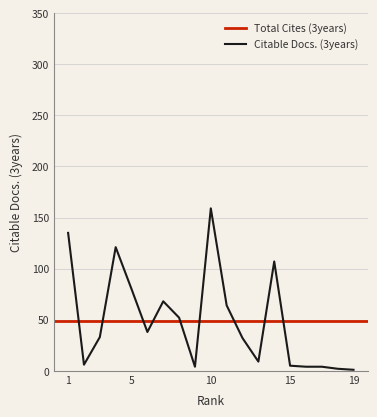

What is the approximate value at 5?

80